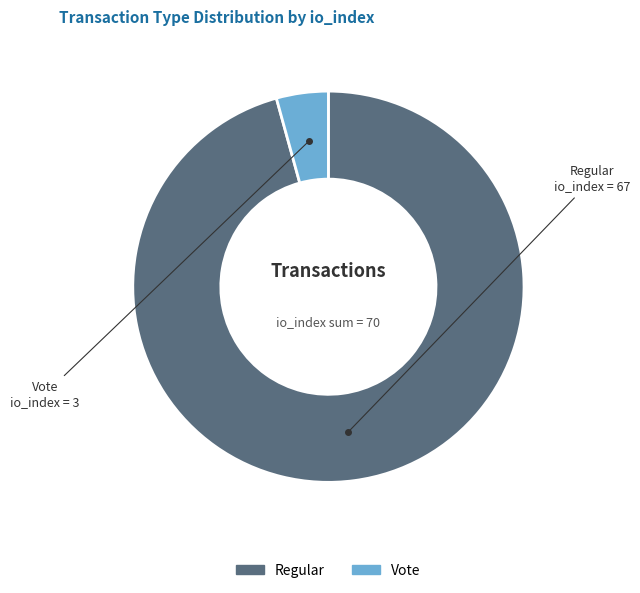

Count the number of slices in the pie.

2